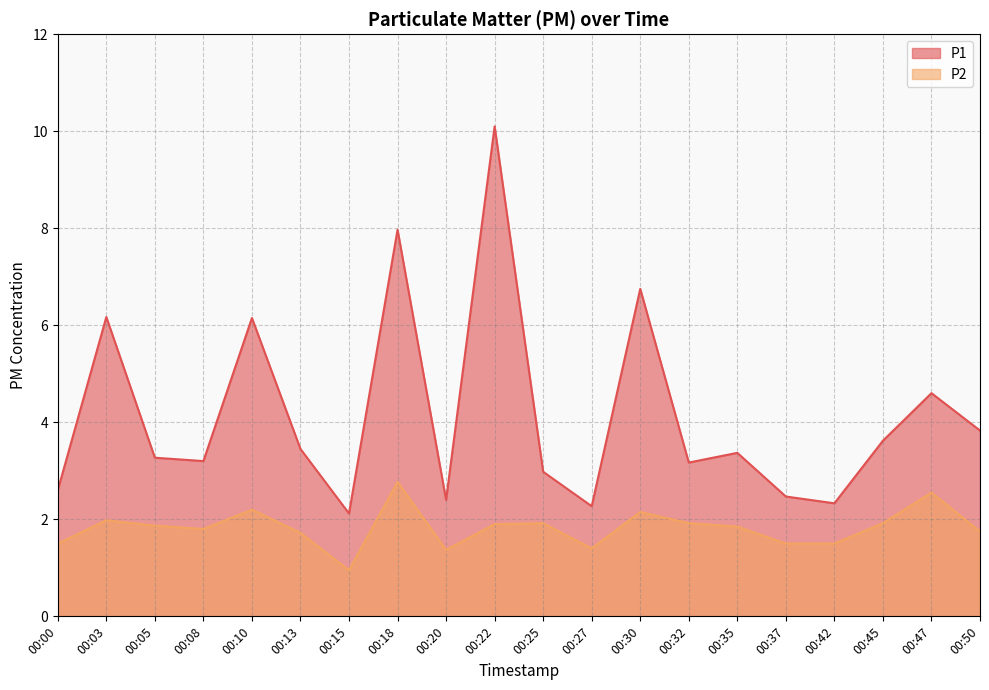

How many values in the P2 series exceed 1?

19